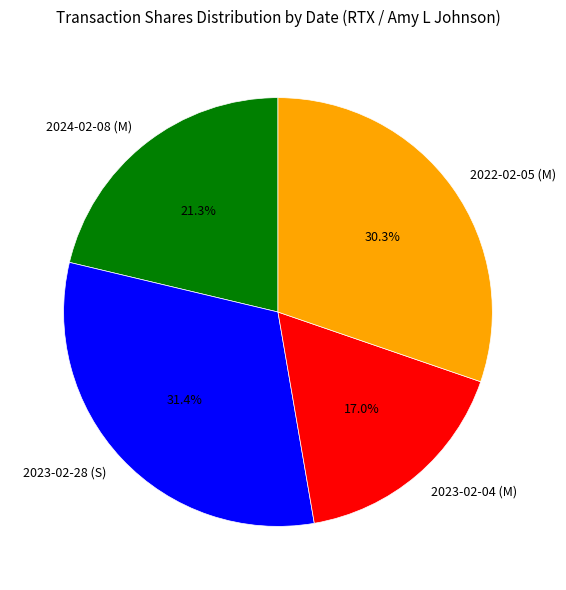

The 2023-02-28 (S) slice represents 43% of the pie. True or false?

False